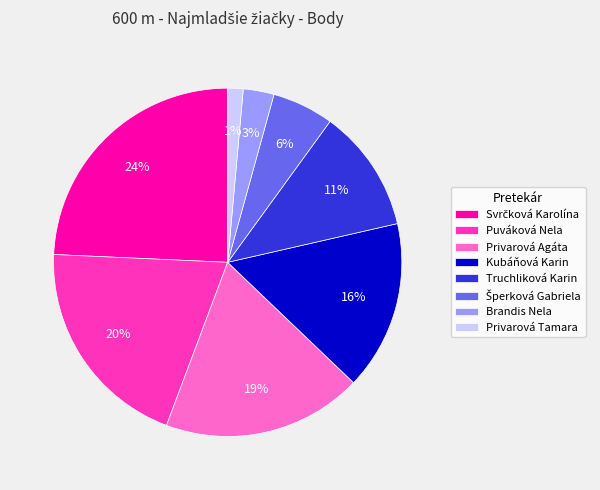

To the nearest percent, what portion does Puváková Nela represent?

20%